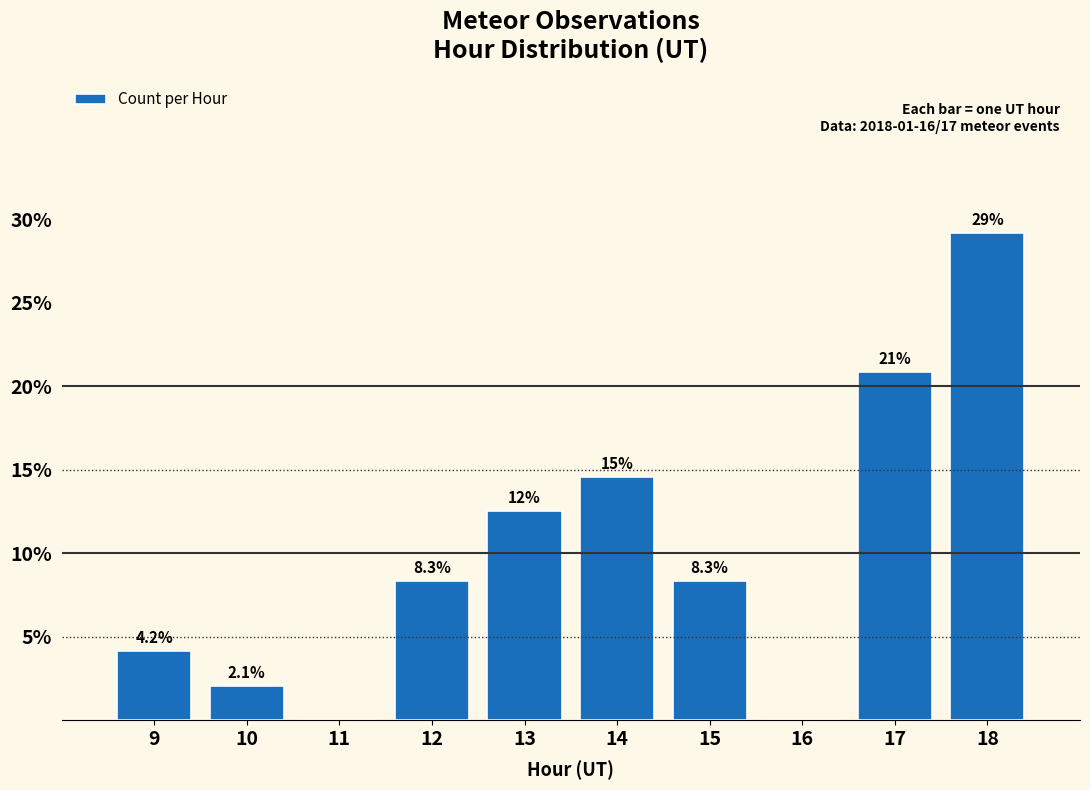

Reading left to right, transcribe all the data shown in this chart.

9=4.2	10=2.1	11=0.0	12=8.3	13=12.5	14=14.6	15=8.3	16=0.0	17=20.8	18=29.2